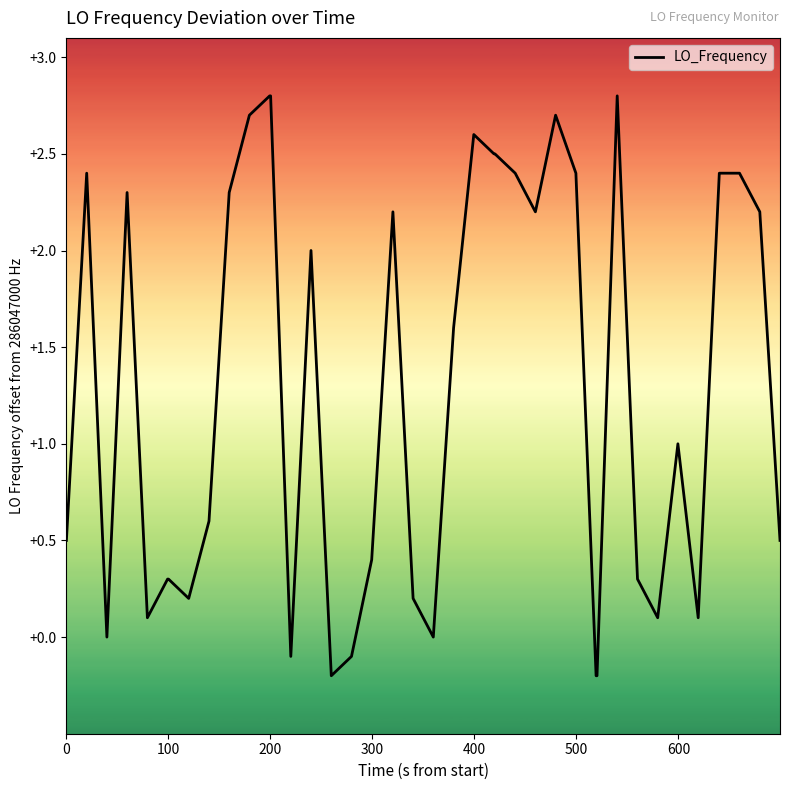

What is the maximum value shown in the chart?

2.8